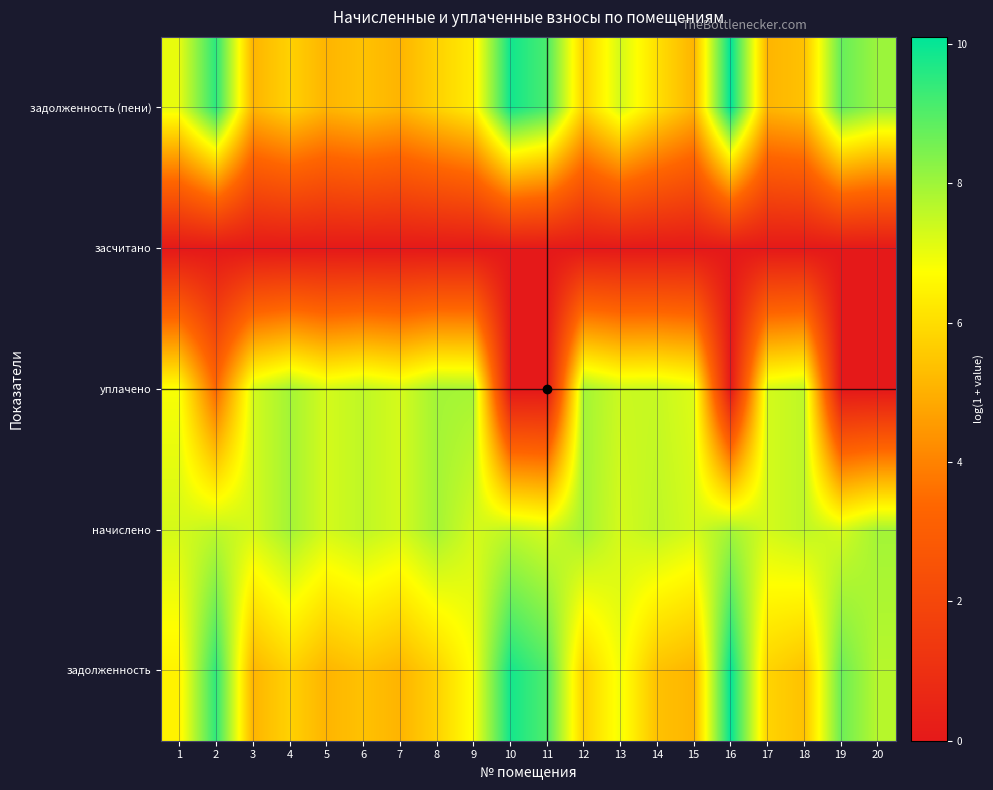

Rank the series at 6 from highest to lowest value.

начислено, уплачено, задолженность, задолженность (пени), засчитано